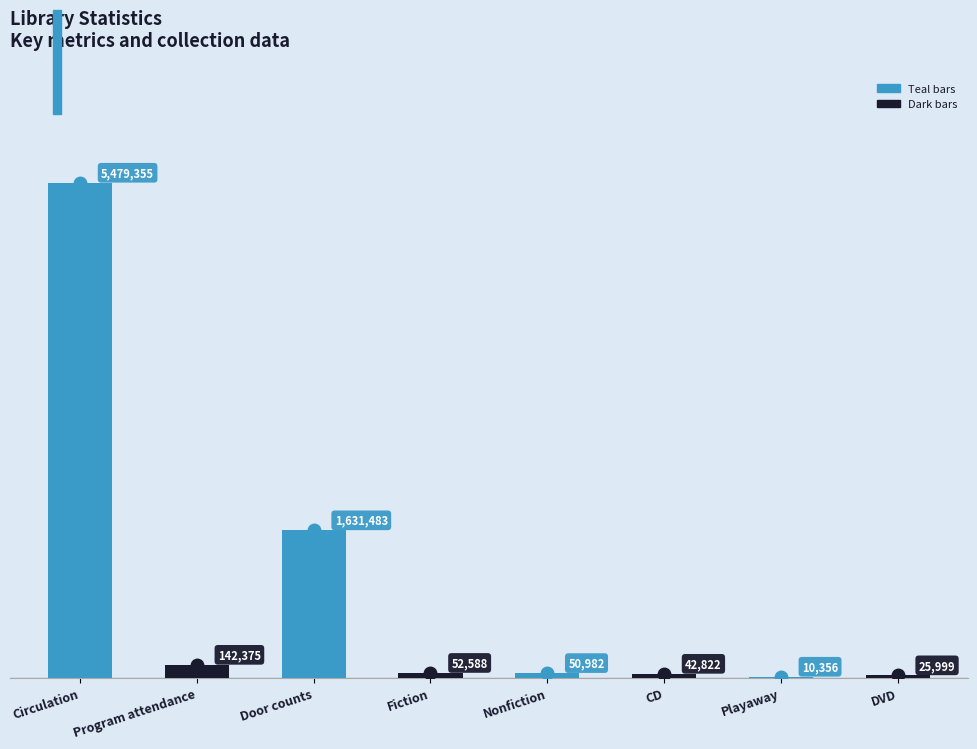

List the labels in order of value, largest first.

Circulation, Door counts, Program attendance, Fiction, Nonfiction, CD, DVD, Playaway